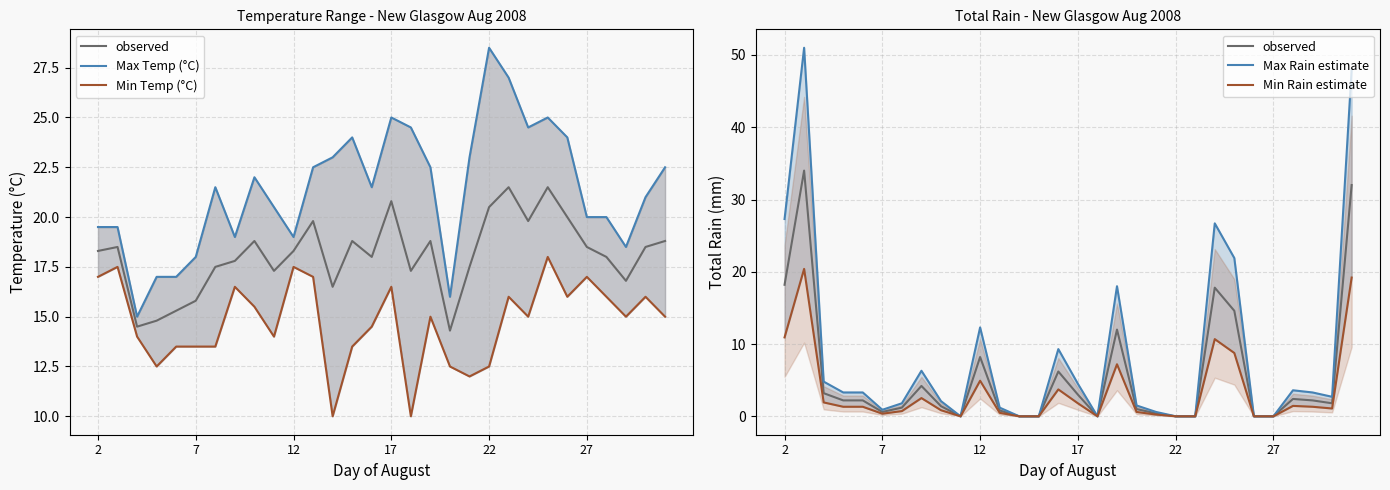

True or false: observed has more than 0 points higher than both neighbors.

True